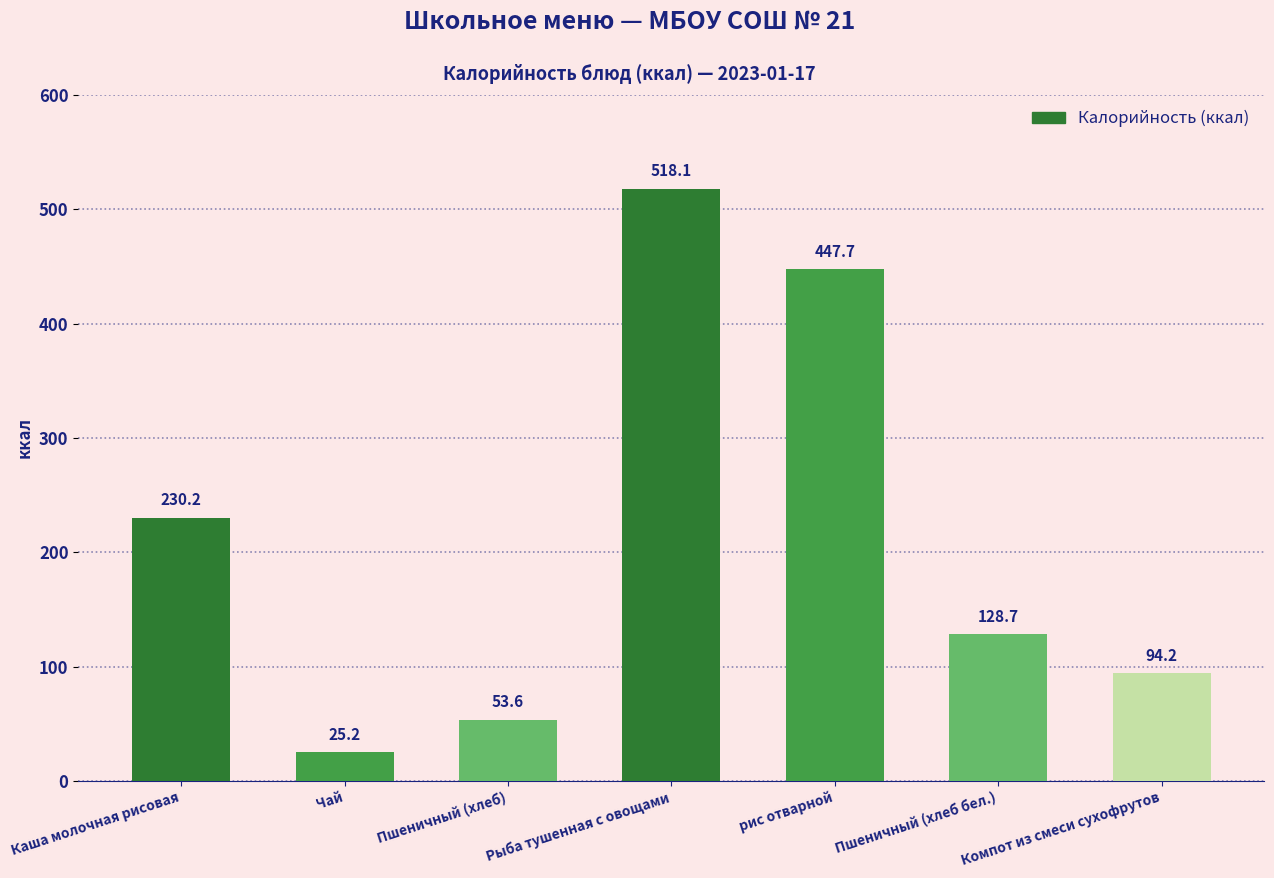

Which has a higher value, Чай or Компот из смеси сухофрутов?

Компот из смеси сухофрутов